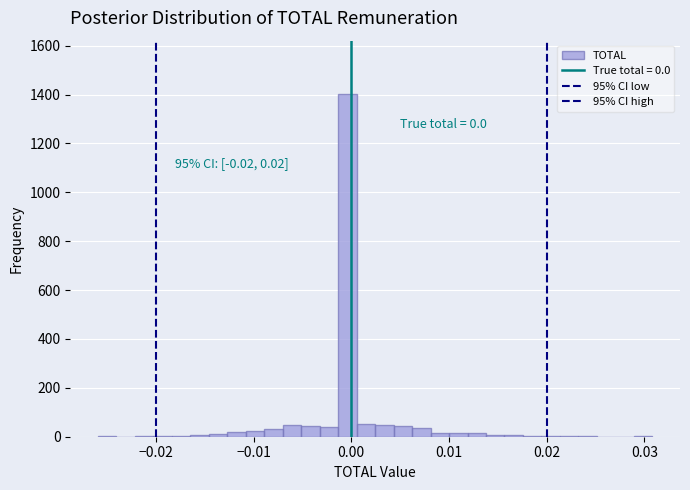

Around what value on the x-axis is the tallest bar? Give the approximate position of its centre, as read against the axis.

0.000